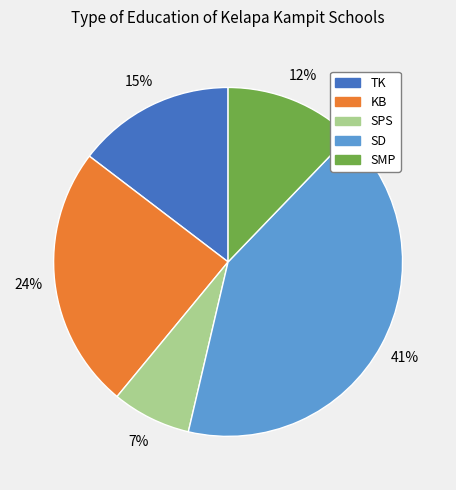

To the nearest percent, what is the difference between the largest and smallest slice percentages?

34%